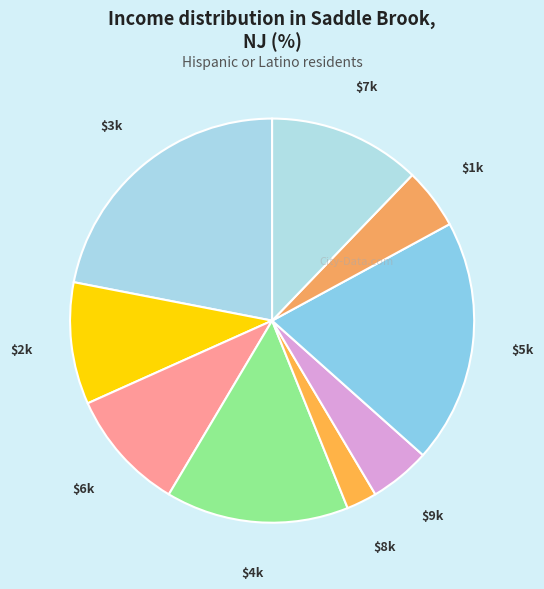

How many slices are in this pie chart?

9